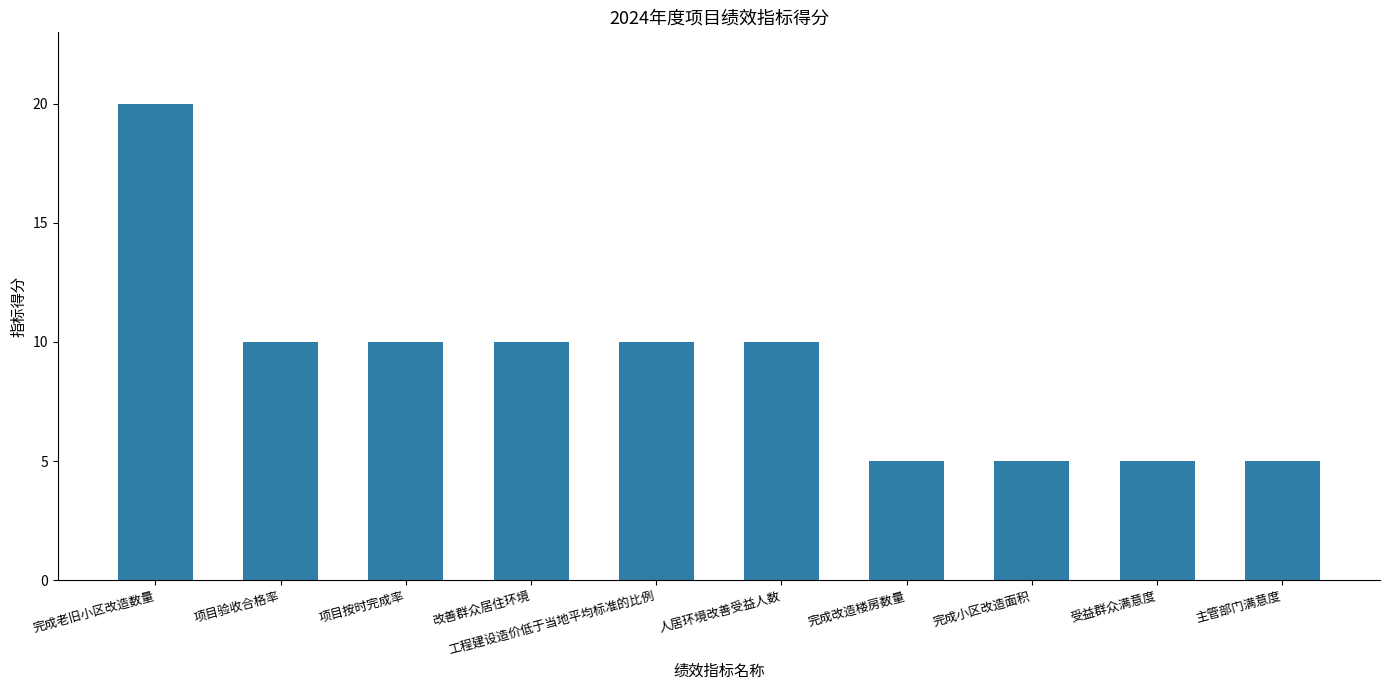

Reading left to right, extract all data points from this chart.

20	10	10	10	10	10	5	5	5	5